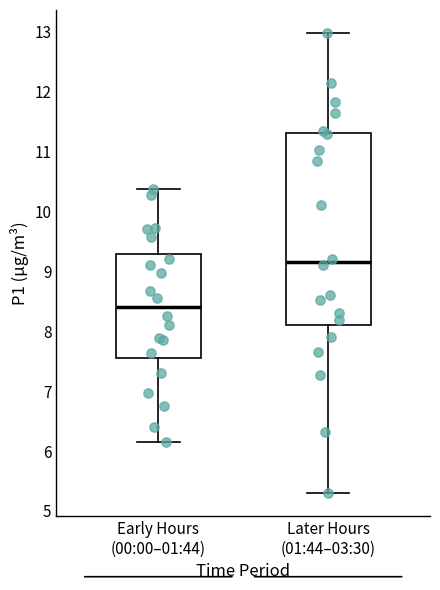

Reading left to right, transcribe this box plot: for each box, give where its median line is, the range the box spans, and where its two whiskers end, as read against the y-axis. The values are not printed on the chart, so give them approximately, as read against the axis.

Early Hours (00:00–01:44): median 8.4, box 7.5 to 9.3, whiskers 6.2 to 10.4
Later Hours (01:44–03:30): median 9.2, box 8.1 to 11.3, whiskers 5.3 to 13.0